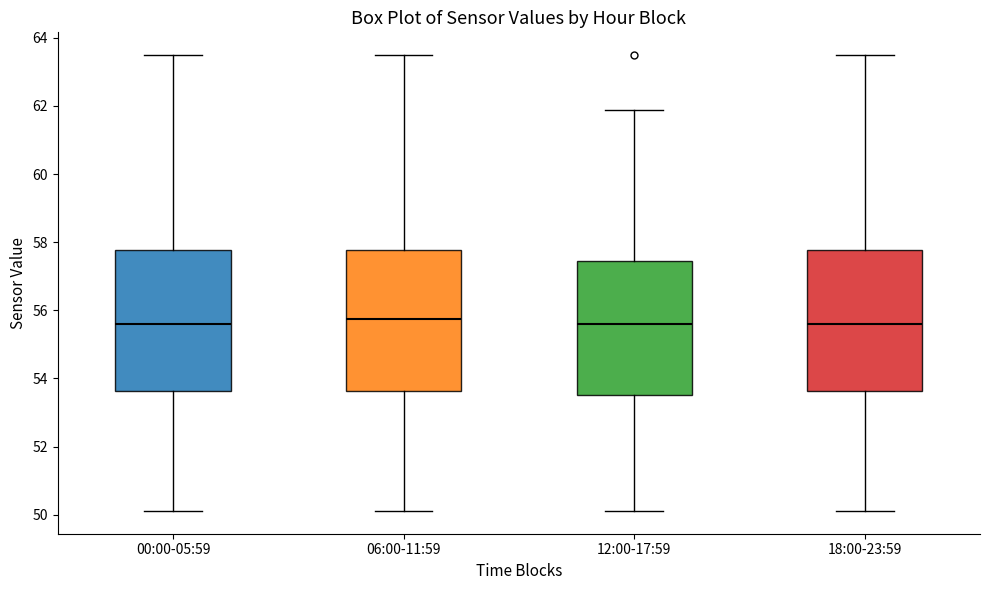

Reading left to right, transcribe this box plot: for each box, give where its median line is, the range the box spans, and where its two whiskers end, as read against the y-axis. The values are not printed on the chart, so give them approximately, as read against the axis.

00:00-05:59: median 55.6, box 53.6 to 57.8, whiskers 50.2 to 63.4
06:00-11:59: median 55.8, box 53.6 to 57.8, whiskers 50.2 to 63.4
12:00-17:59: median 55.6, box 53.6 to 57.4, whiskers 50.2 to 61.8
18:00-23:59: median 55.6, box 53.6 to 57.8, whiskers 50.2 to 63.4